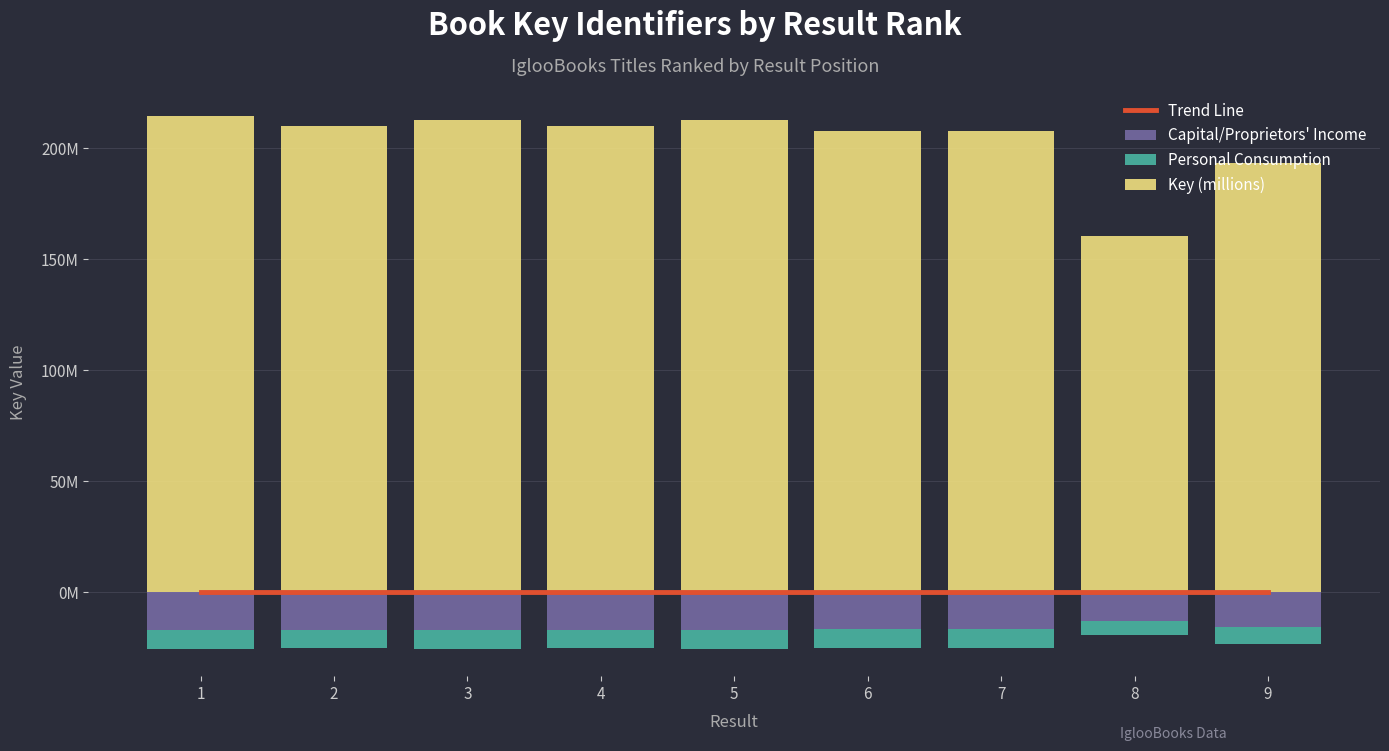

Reading left to right, transcribe all the data shown in this chart.

Trend Line: 1=0.0	2=0.0	3=0.0	4=0.0	5=0.0	6=0.0	7=0.0	8=0.0	9=0.0
Capital/Proprietors' Income: 1=-17.2	2=-16.8	3=-17.0	4=-16.8	5=-17.0	6=-16.6	7=-16.6	8=-12.9	9=-15.5
Personal Consumption: 1=-8.6	2=-8.4	3=-8.5	4=-8.4	5=-8.5	6=-8.3	7=-8.3	8=-6.4	9=-7.7
Key (millions): 1=214.7	2=210.0	3=212.6	4=210.0	5=212.6	6=207.7	7=207.7	8=160.7	9=193.3